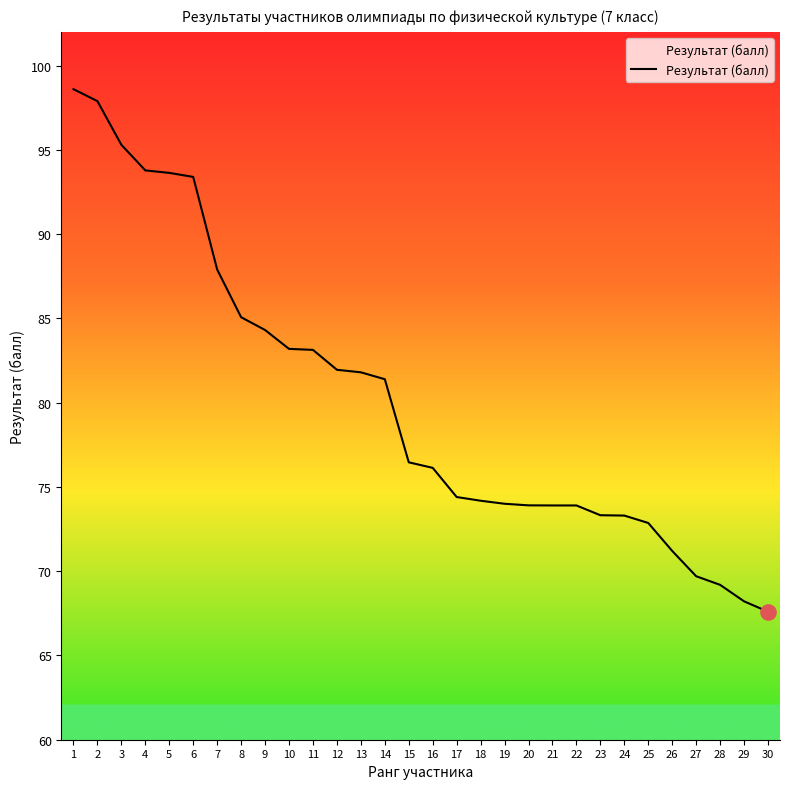

What is the change in value from 16 to 24?

-2.8